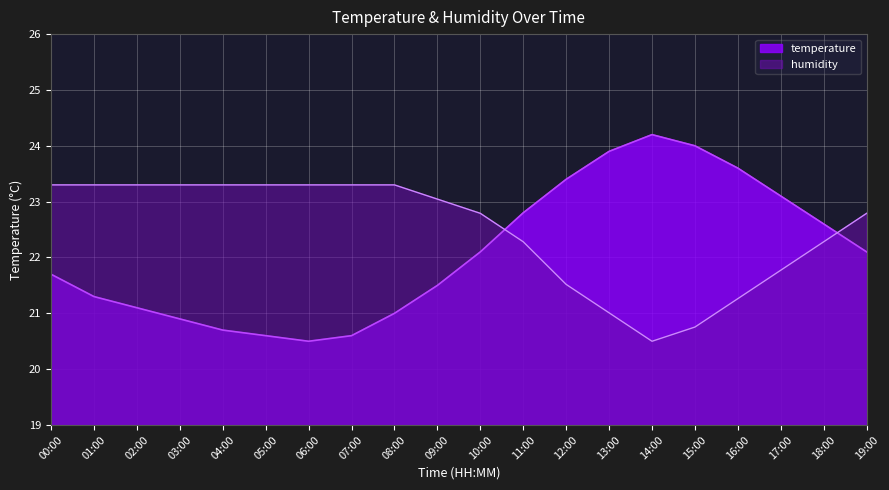

True or false: temperature has a value of 6.0 at 07:00.

False